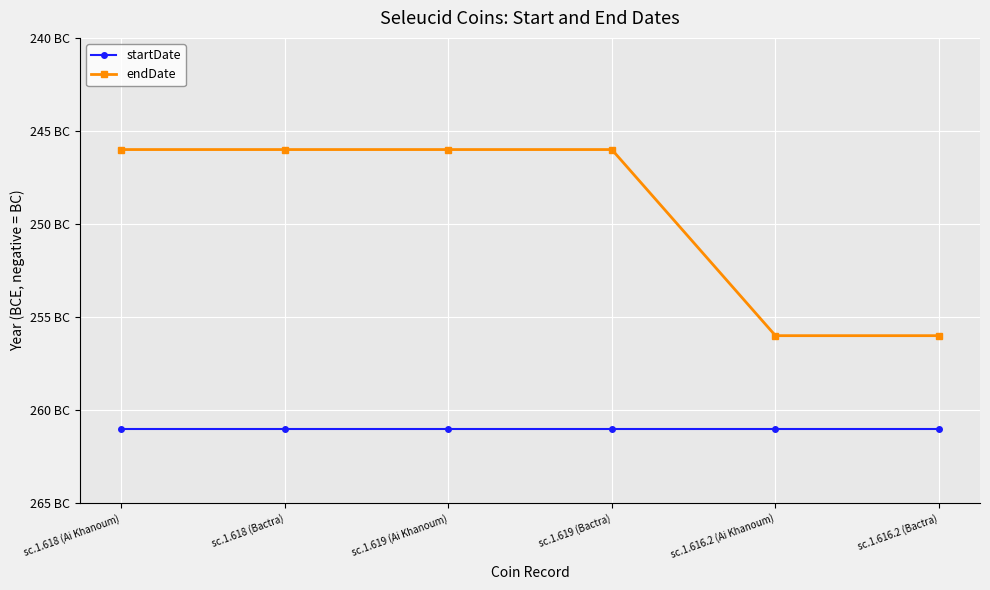

What are all the series names shown in the legend?

startDate, endDate